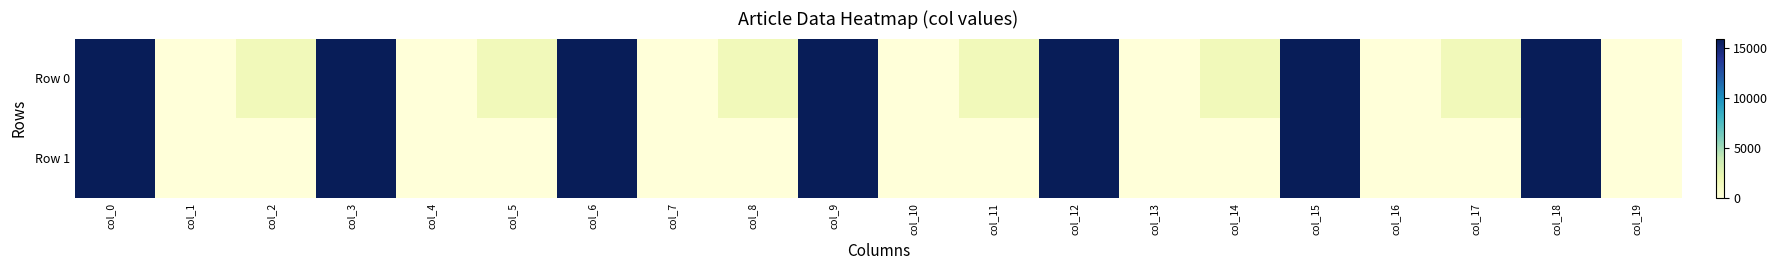

Reading left to right, transcribe all the data shown in this chart.

Row 0: col_0=15967	col_1=11	col_2=1500	col_3=15967	col_4=11	col_5=1500	col_6=15967	col_7=11	col_8=1500	col_9=15967	col_10=11	col_11=1500	col_12=15967	col_13=11	col_14=1500	col_15=15967	col_16=11	col_17=1500	col_18=15967	col_19=11
Row 1: col_0=15967	col_1=0	col_2=0	col_3=15967	col_4=0	col_5=0	col_6=15967	col_7=0	col_8=0	col_9=15967	col_10=0	col_11=0	col_12=15967	col_13=0	col_14=0	col_15=15967	col_16=0	col_17=0	col_18=15967	col_19=0